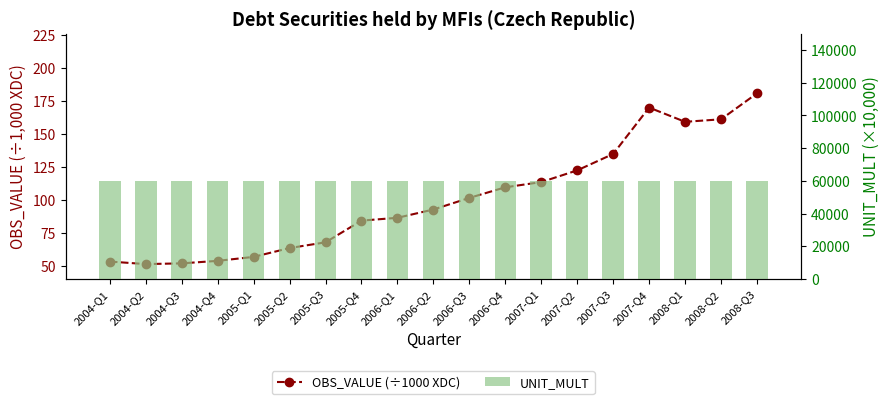

Rank the series at 2008-Q1 from highest to lowest value.

UNIT_MULT, OBS_VALUE (÷1000 XDC)